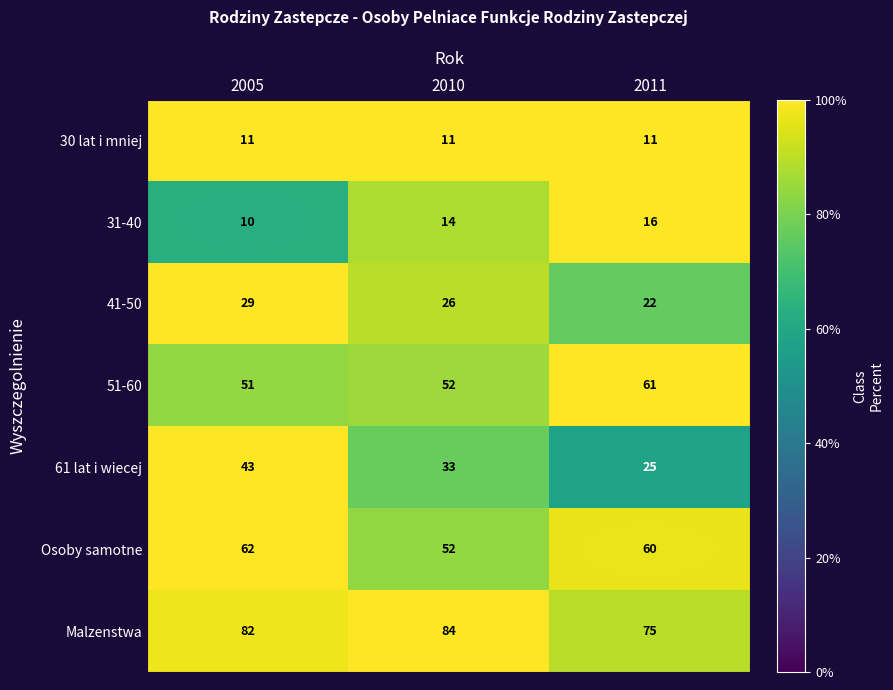

At 2011, list the series in order from largest to smallest.

Malzenstwa, 51-60, Osoby samotne, 61 lat i wiecej, 41-50, 31-40, 30 lat i mniej